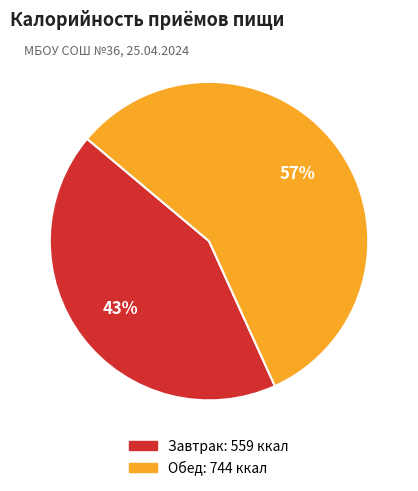

True or false: Завтрак accounts for 43% of the total.

True